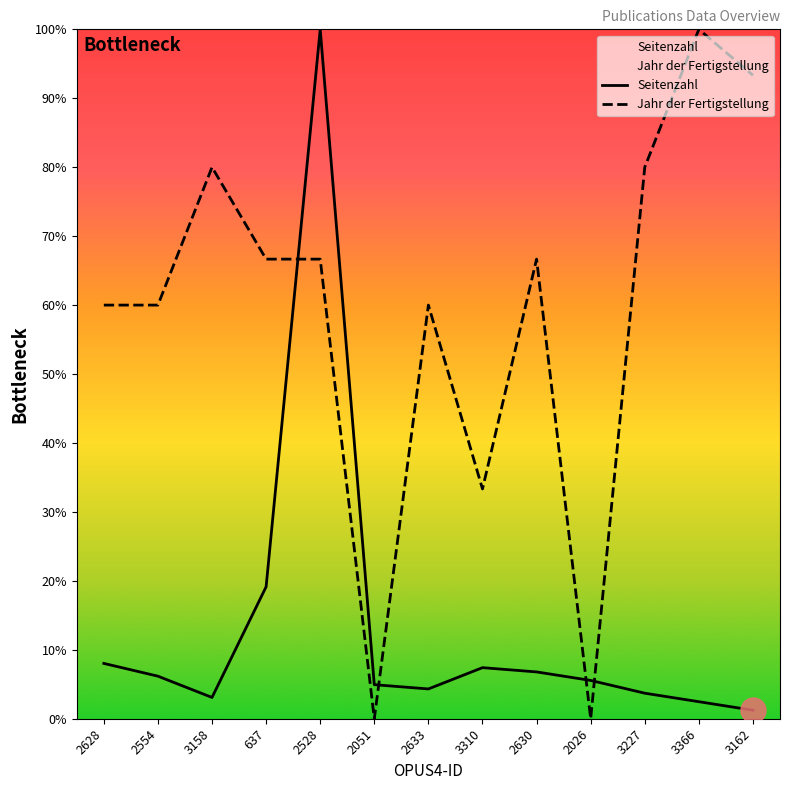

Which category has the lowest value across all series?

2051